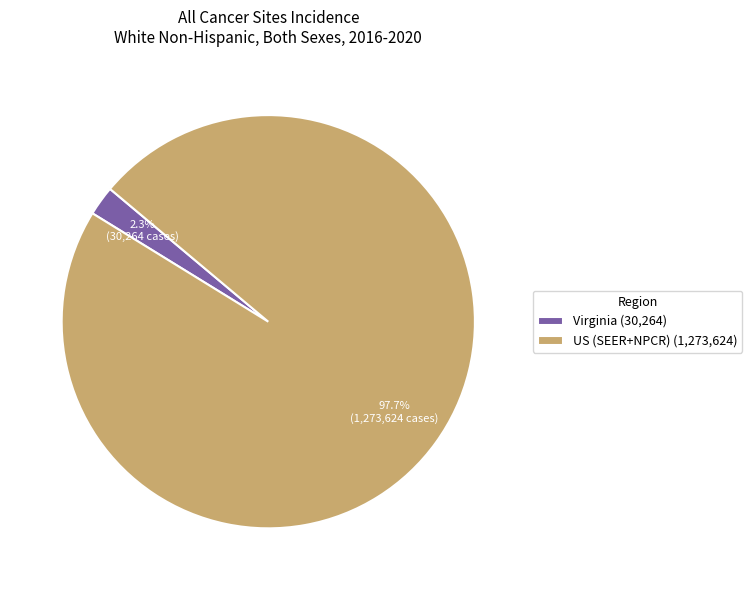

Do US (SEER+NPCR) and Virginia together represent more than half of the pie?

Yes